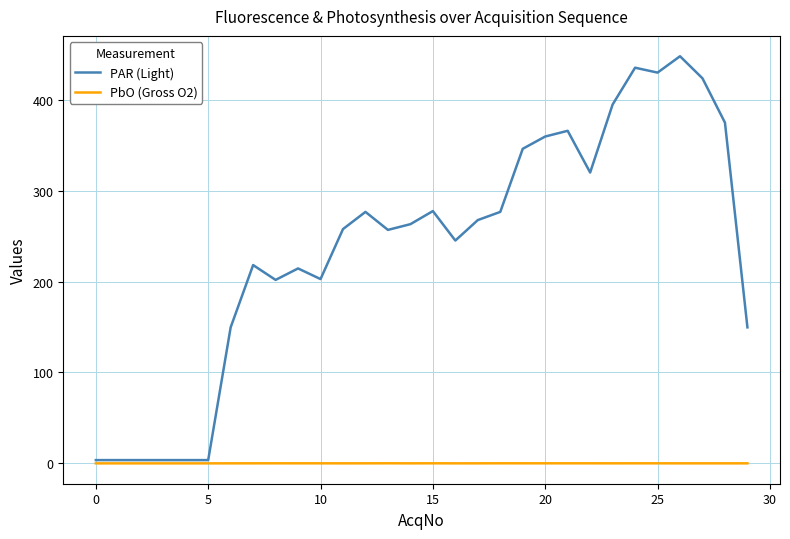

How many lines are shown in the chart?

2